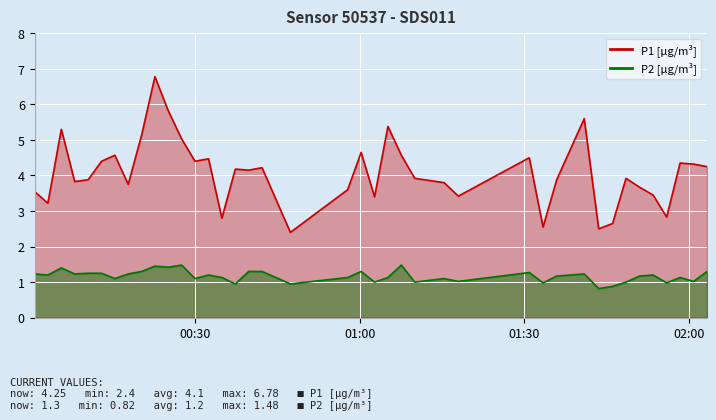

What is the label of the 35th point from the right?

2022-10-15T00:12:57